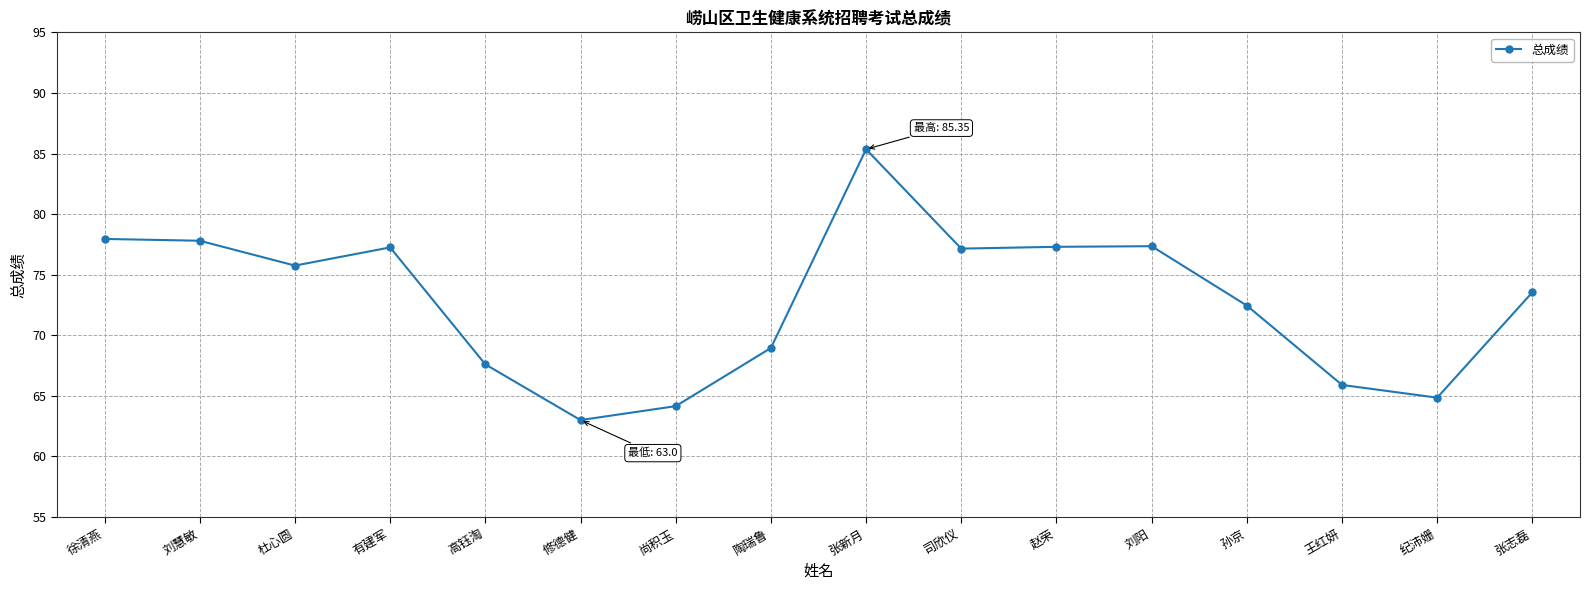

What position from the right is 陶瑞鲁?

9